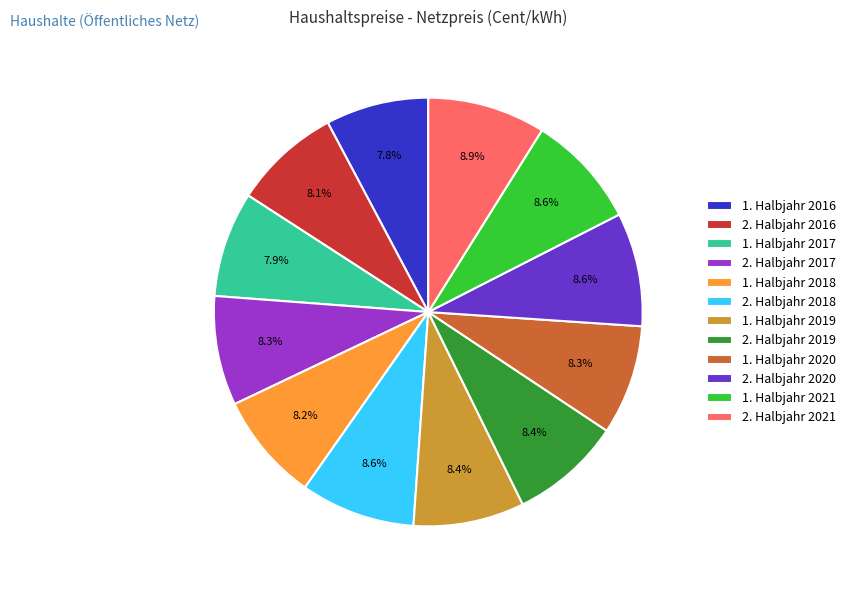

The 1. Halbjahr 2017 slice represents 17% of the pie. True or false?

False